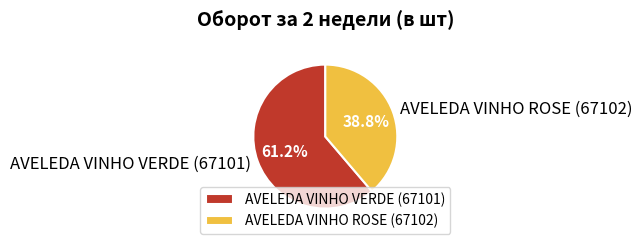

To the nearest percent, what percentage of the pie is AVELEDA VINHO VERDE (67101)?

61%